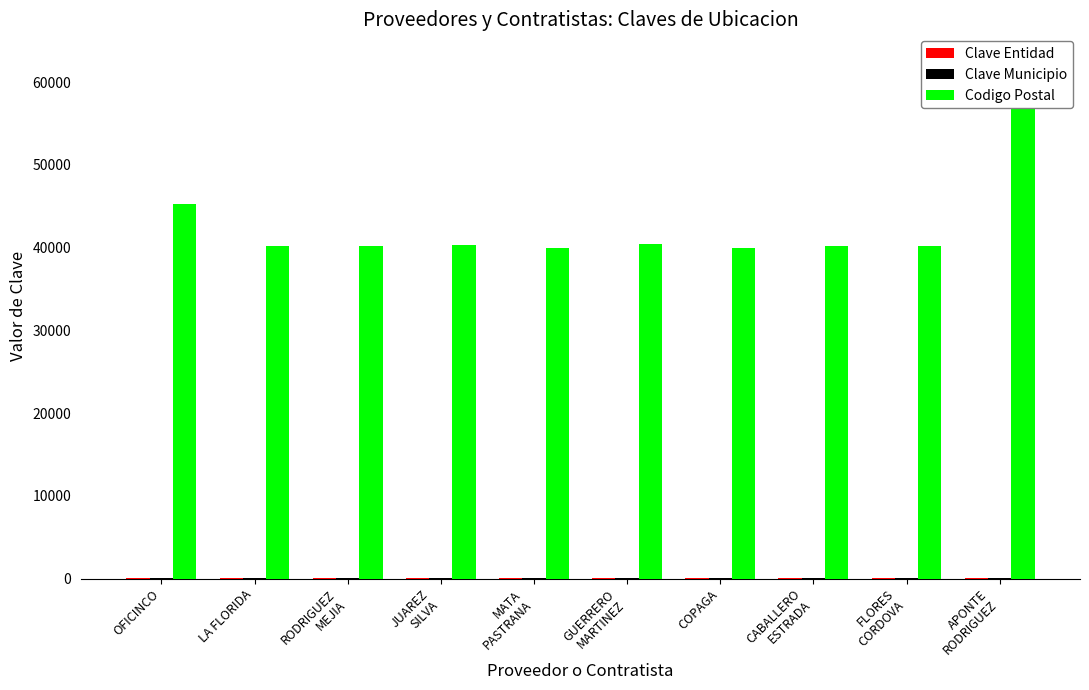

Is it true that Clave Municipio equals 36 at FLORES
CORDOVA?

False